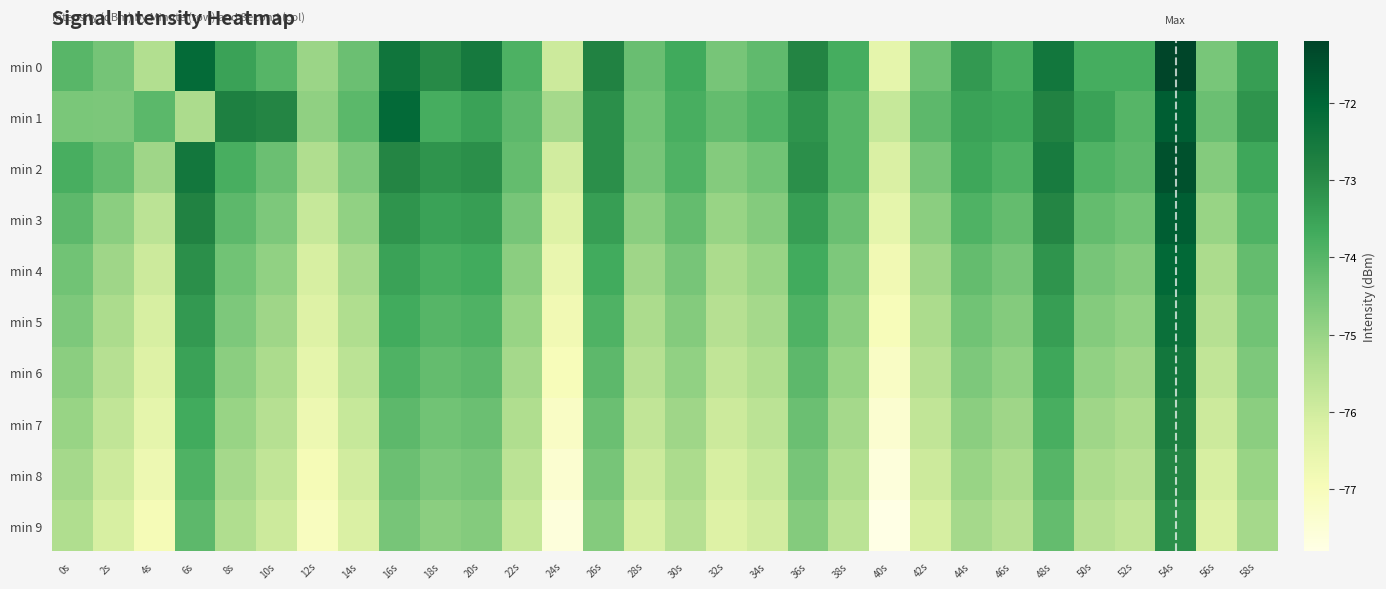

Between 54s and 48s, which is larger?

54s